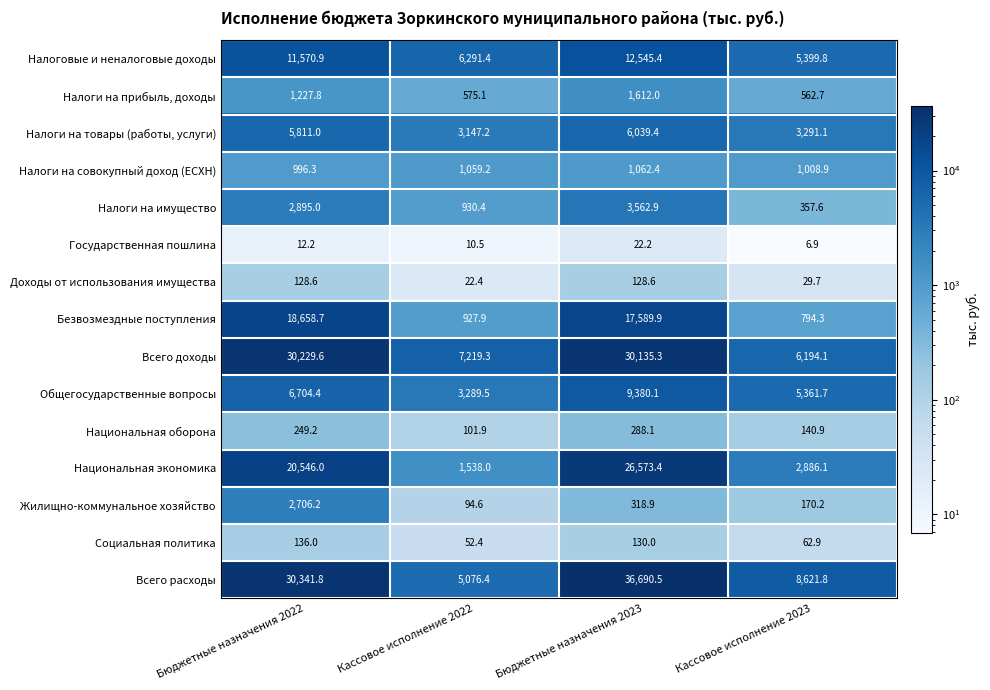

What is the highest value of the Национальная экономика series?

26573.4